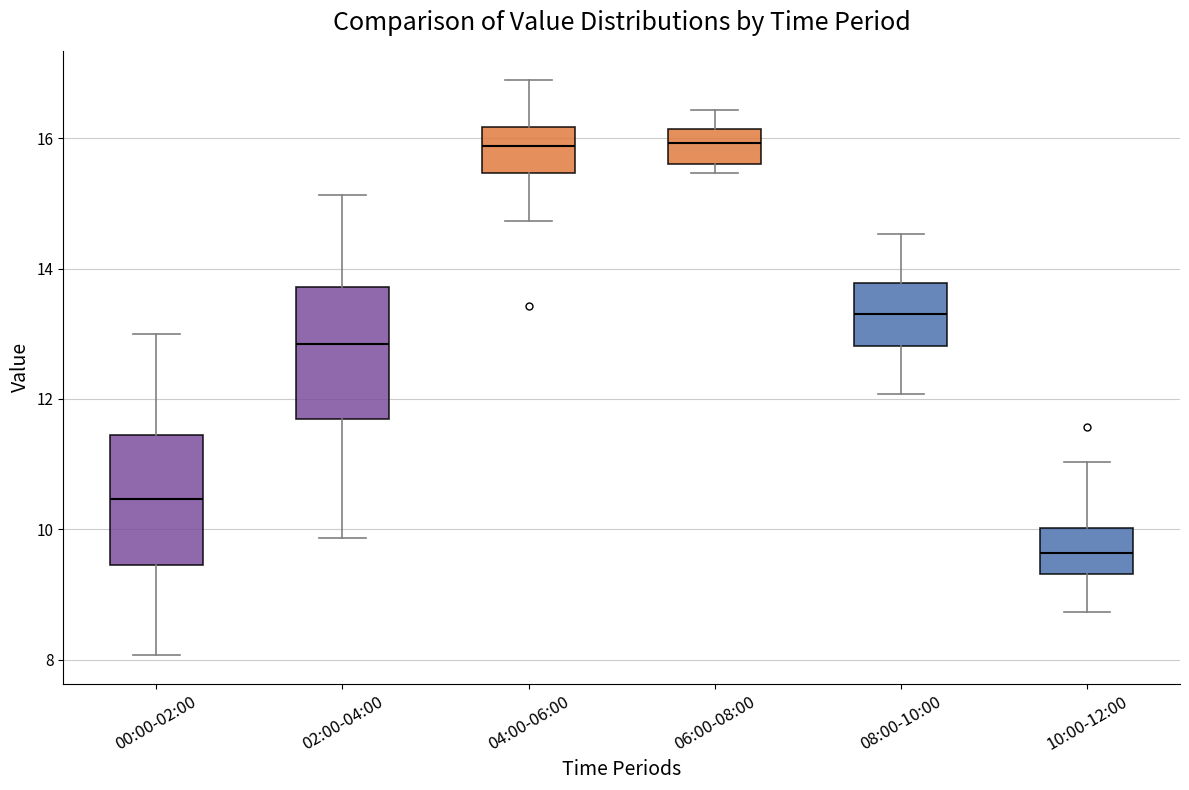

Which box has the lowest median line?

10:00-12:00